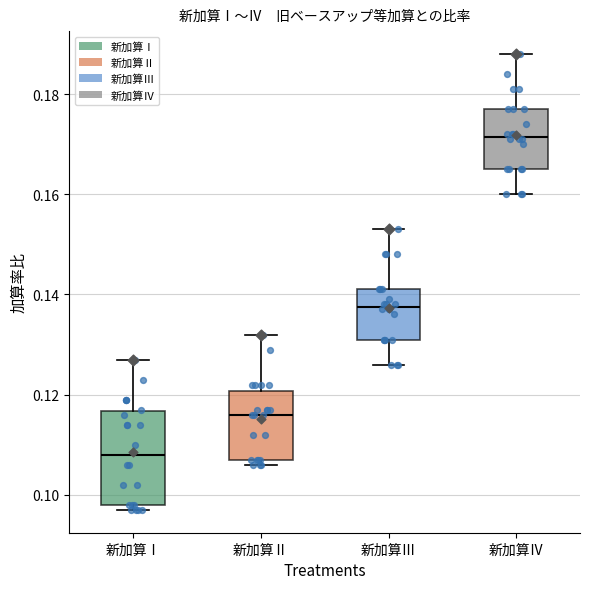

Reading left to right, transcribe this box plot: for each box, give where its median line is, the range the box spans, and where its two whiskers end, as read against the y-axis. The values are not printed on the chart, so give them approximately, as read against the axis.

新加算Ⅰ: median 0.108, box 0.098 to 0.116, whiskers 0.098 (just below the box's lower edge) to 0.128
新加算Ⅱ: median 0.116, box 0.108 to 0.120, whiskers 0.106 to 0.132
新加算Ⅲ: median 0.138, box 0.132 to 0.142, whiskers 0.126 to 0.154
新加算Ⅳ: median 0.172, box 0.166 to 0.178, whiskers 0.160 to 0.188